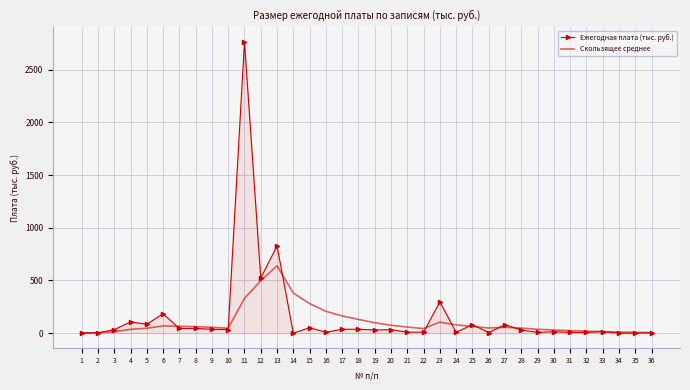

The value of Ежегодная плата (тыс. руб.) at 23 is 297.1. True or false?

True